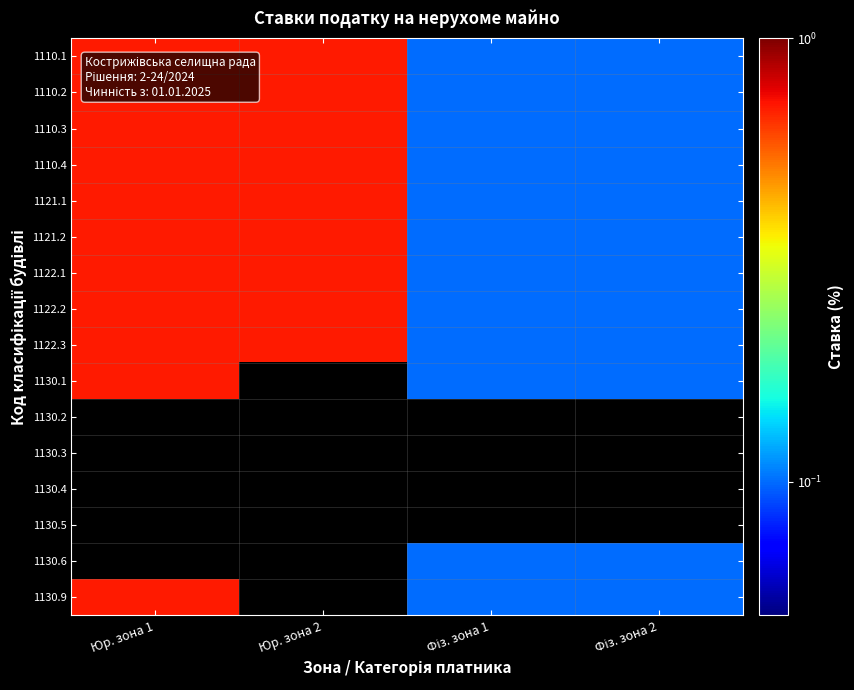

Rank the series by their maximum value, from lowest to highest.

1110.1, 1110.2, 1110.3, 1110.4, 1121.1, 1121.2, 1122.1, 1122.2, 1122.3, 1130.1, 1130.2, 1130.3, 1130.4, 1130.5, 1130.6, 1130.9